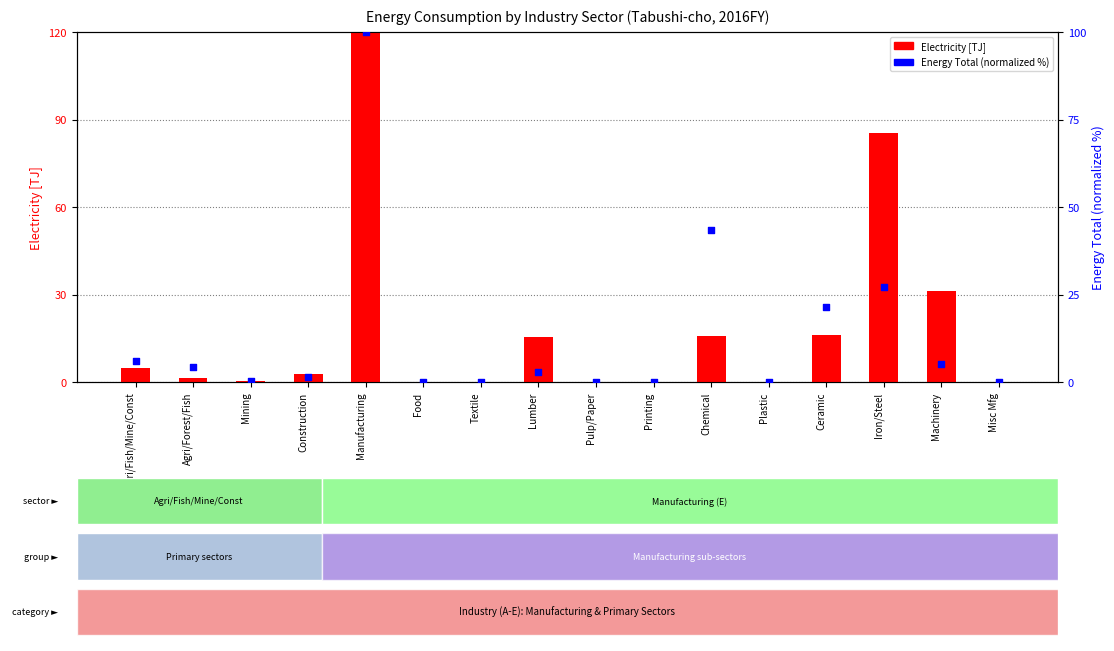

At how many categories does at least one series exceed 63?

2